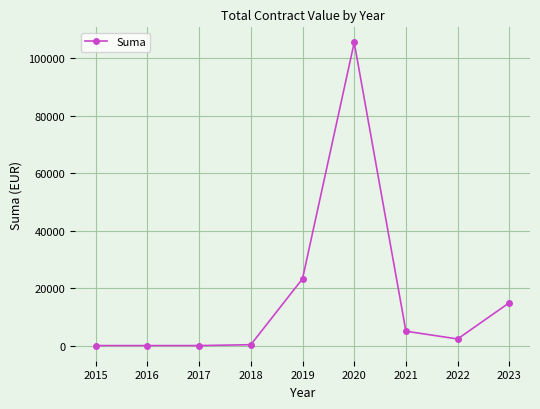

True or false: the data has more than 2 interior local peaks.

False